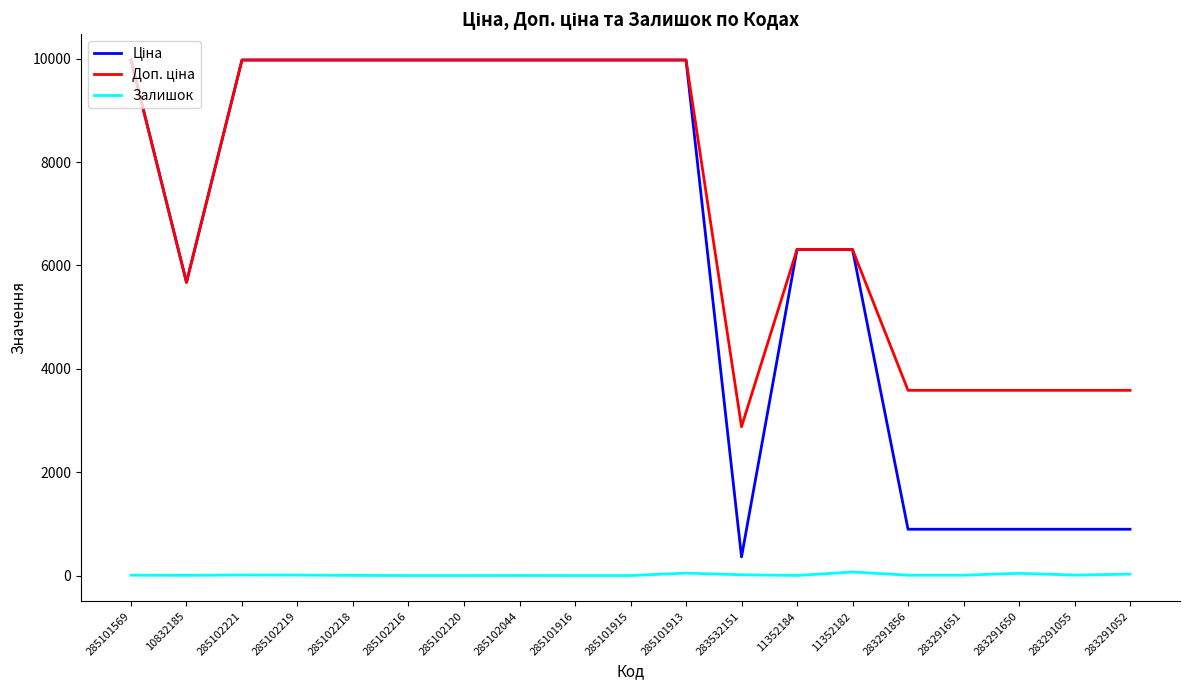

The Залишок series shows 68.0 at 11352182. True or false?

True